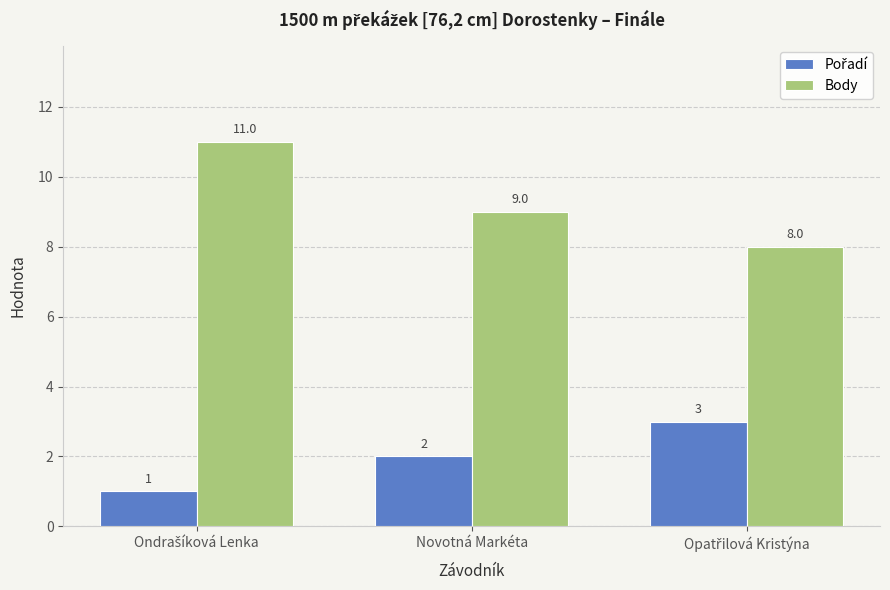

What is the total value across all series at Novotná Markéta?

11